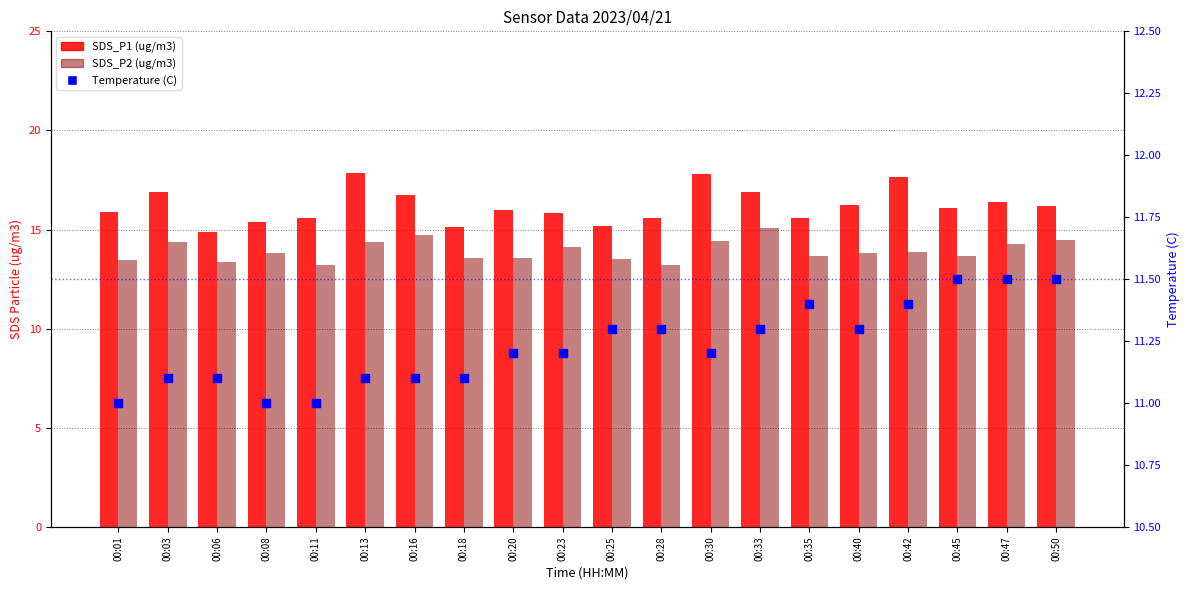

Which series has the widest spread of Y values?

SDS_P1